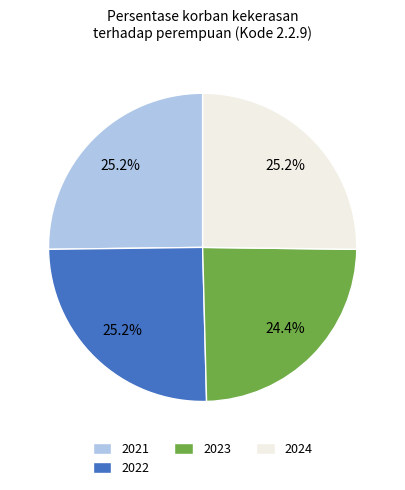

What percentage do 2023 and 2022 together represent?

49.6%